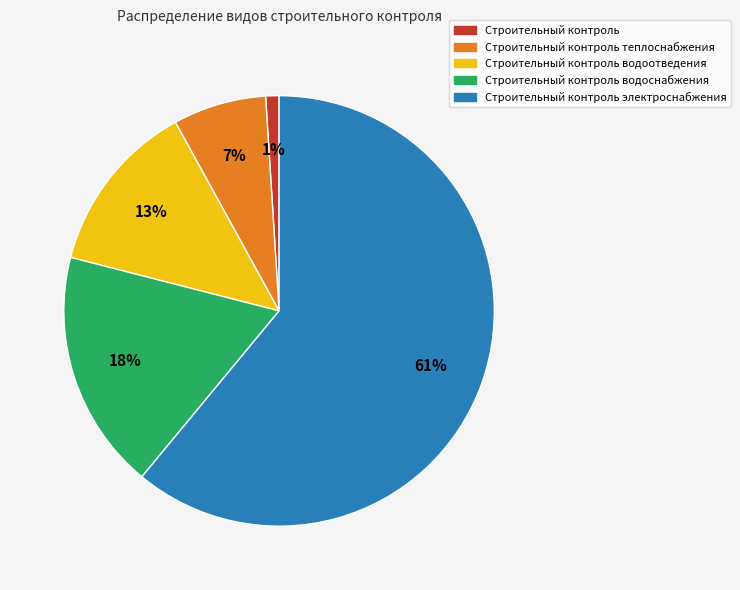

To the nearest percent, what is the difference between the largest and smallest slice percentages?

60%